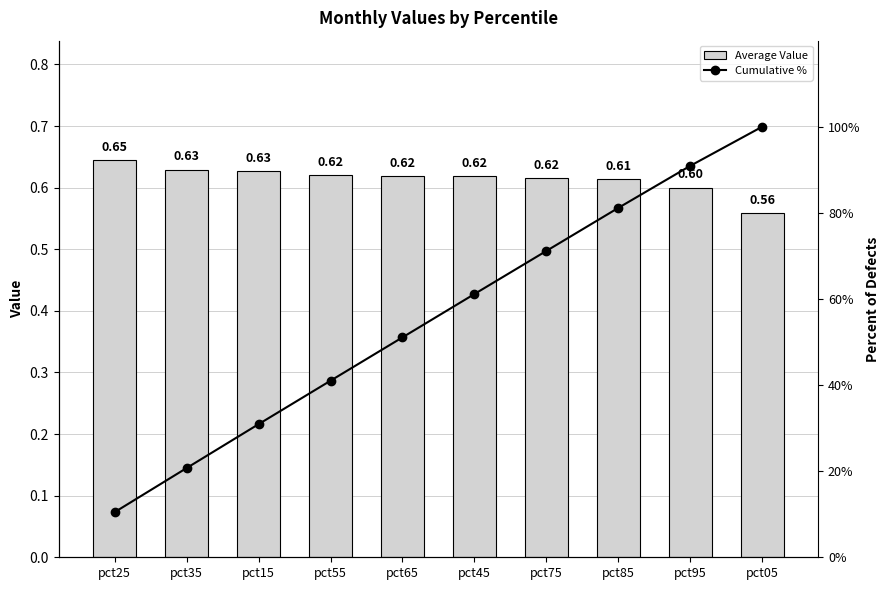

Reading left to right, what are all the values shown in this chart?

Average Value: 0.6	0.6	0.6	0.6	0.6	0.6	0.6	0.6	0.6	0.6
Cumulative %: 10.5	20.7	30.9	41.0	51.1	61.1	71.2	81.1	90.9	100.0